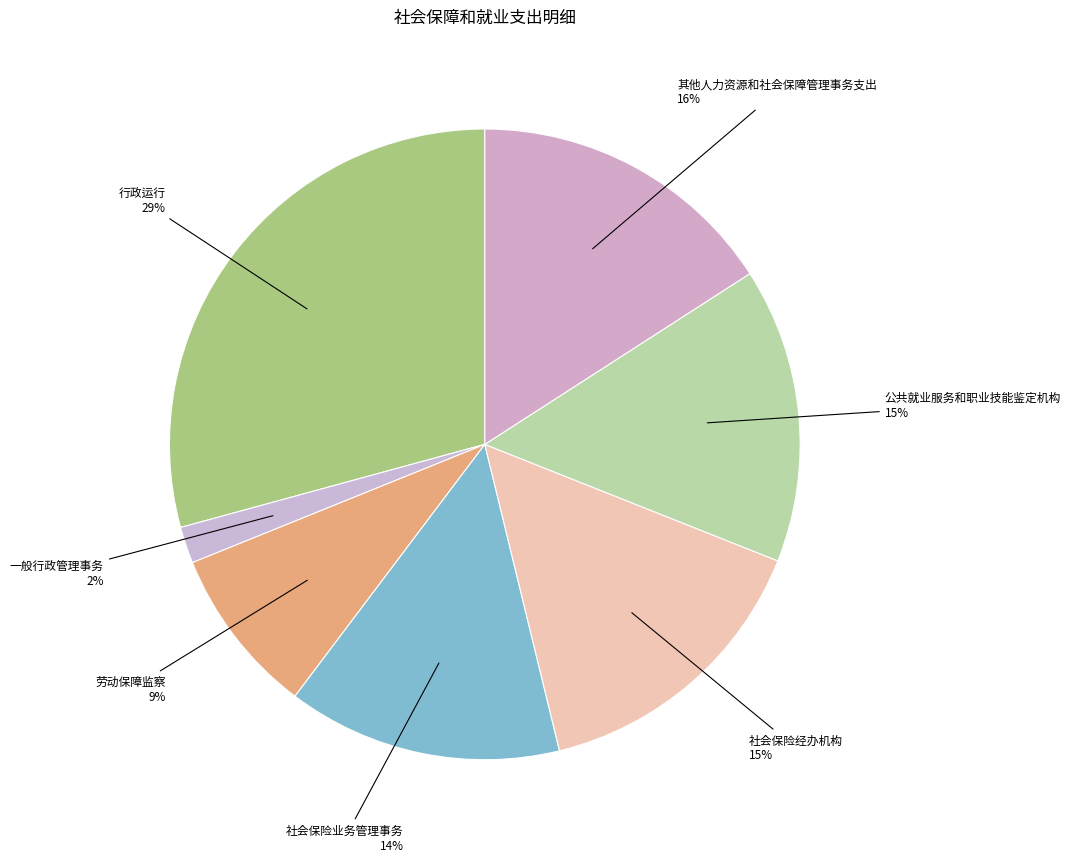

Which category has the biggest portion of the pie?

行政运行